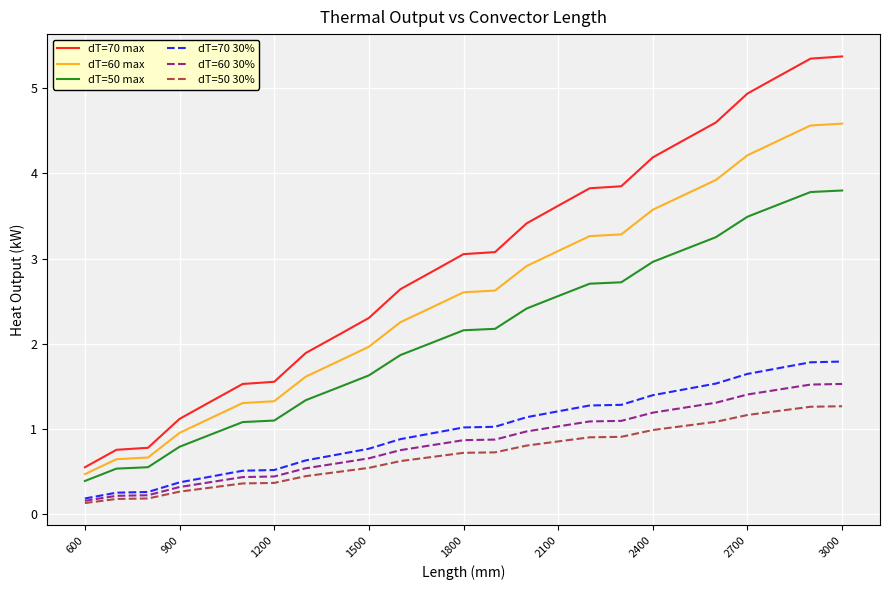

Does the chart display data point markers on the line(s)?

No